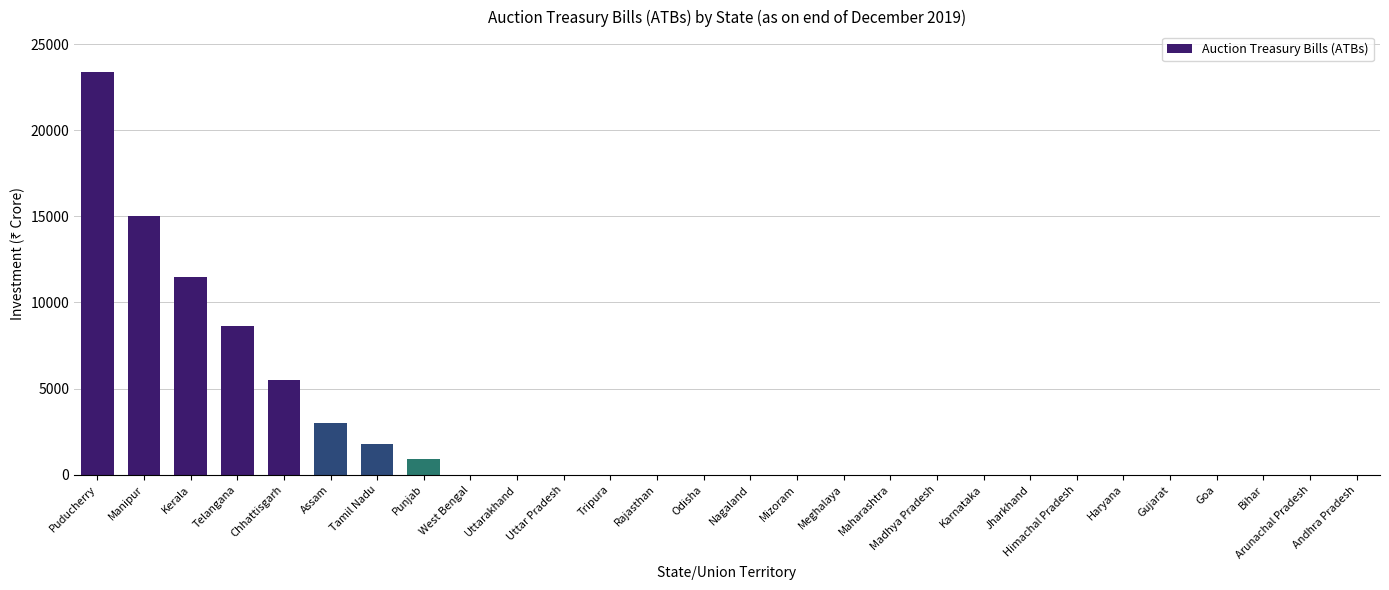

What is the sum of the values at Puducherry and Himachal Pradesh?

23395